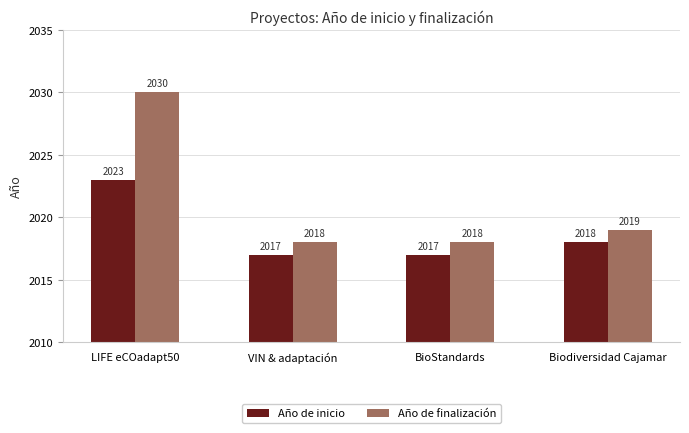

At which label does Año de finalización first exceed 2019?

LIFE eCOadapt50